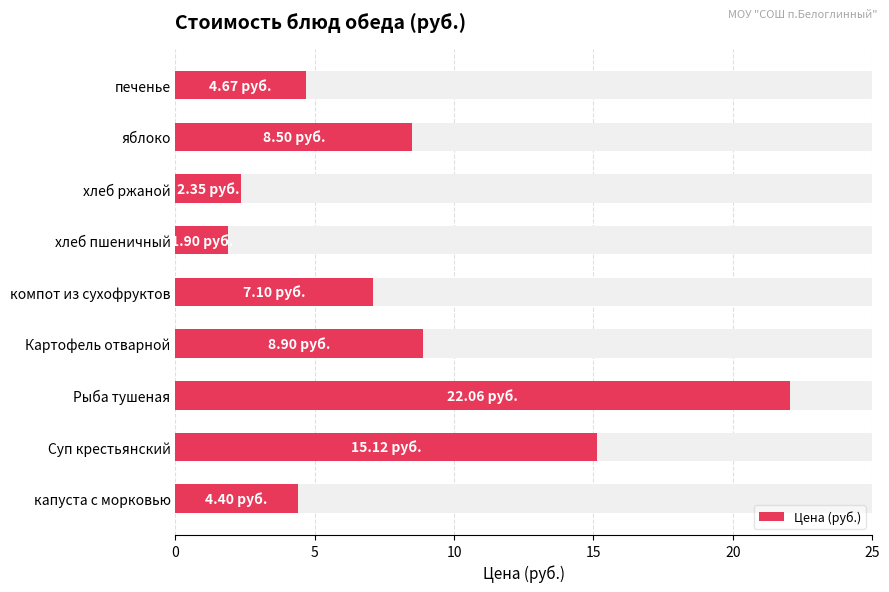

What is the difference between the values at яблоко and капуста с морковью?

4.1